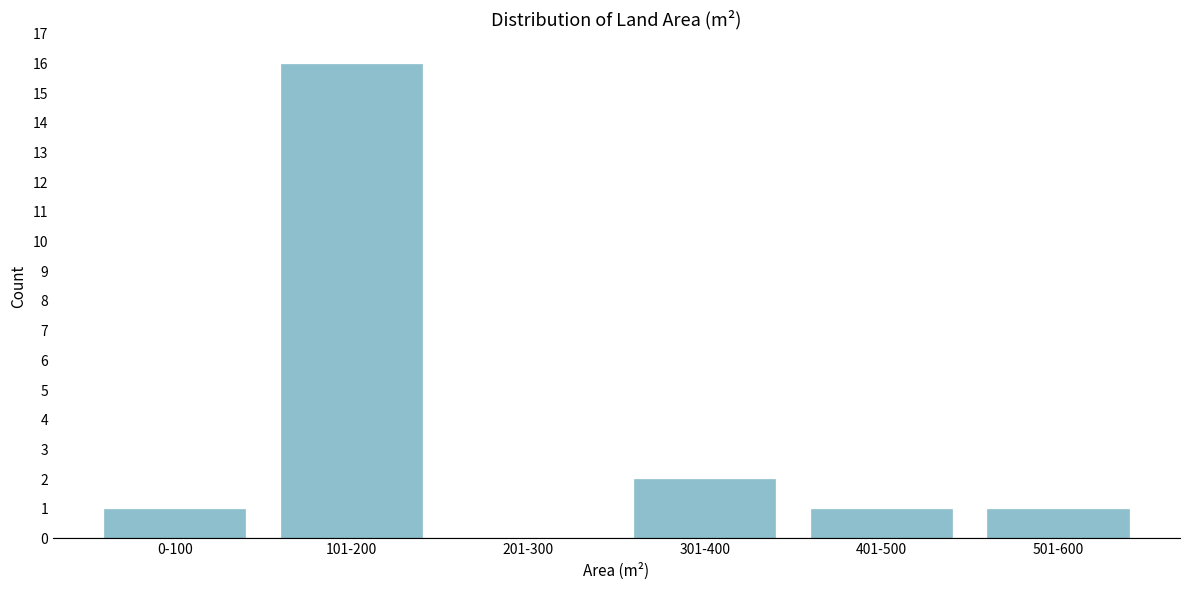

Reading left to right, list all the values displayed in this chart.

0-100=1	101-200=16	201-300=0	301-400=2	401-500=1	501-600=1